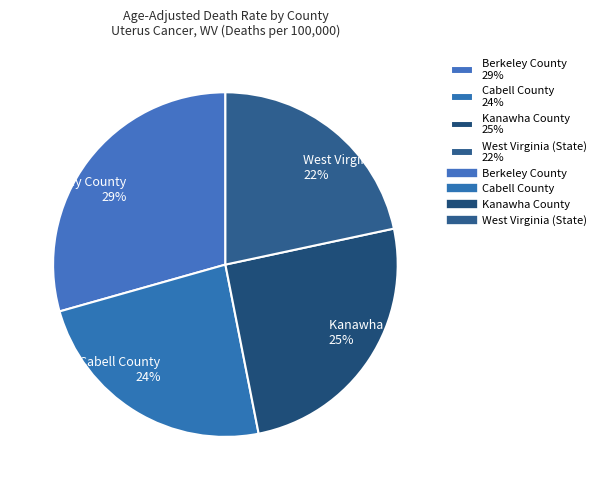

Which has a higher value, Kanawha County 25% or West Virginia (State) 22%?

Kanawha County 25%